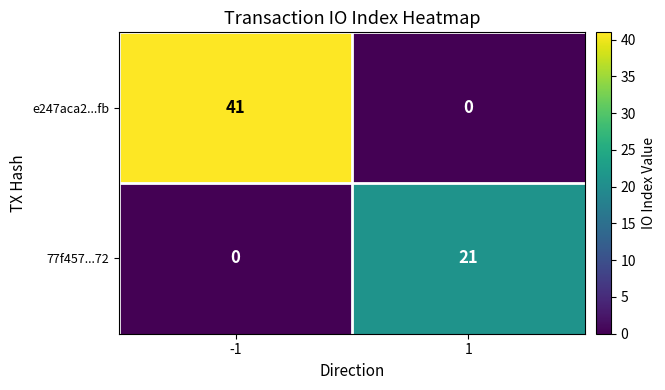

What value does the 77f457...72 series have at 1, to the nearest 10?

20